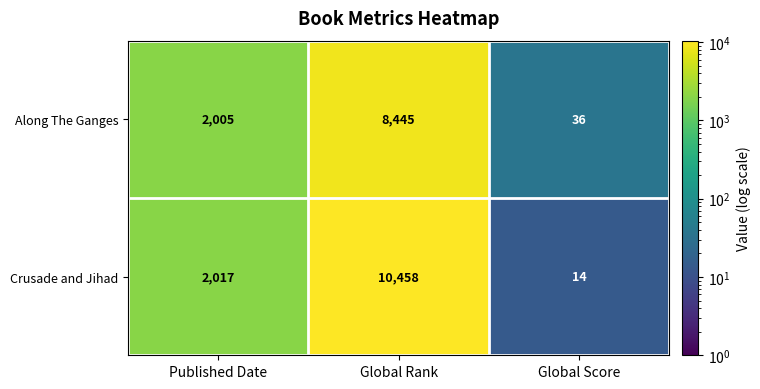

What is the difference between the Crusade and Jihad values at Global Rank and Published Date?

8441